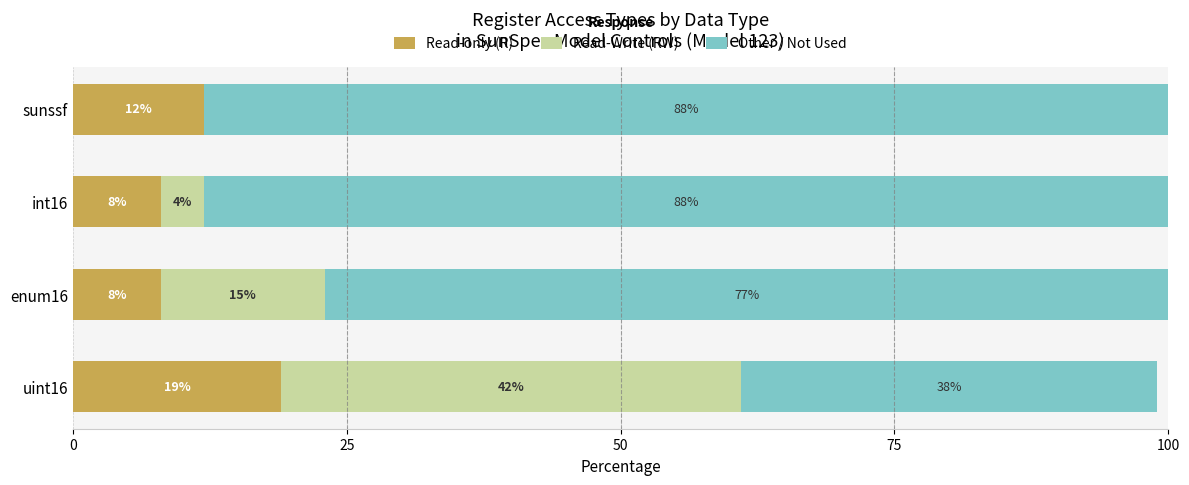

The Read-only (R) series shows 5 at int16. True or false?

False